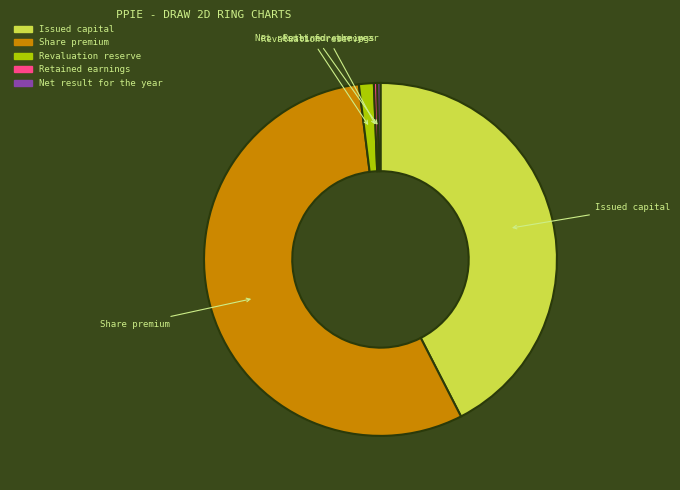

Is there a majority slice in this chart?

Yes